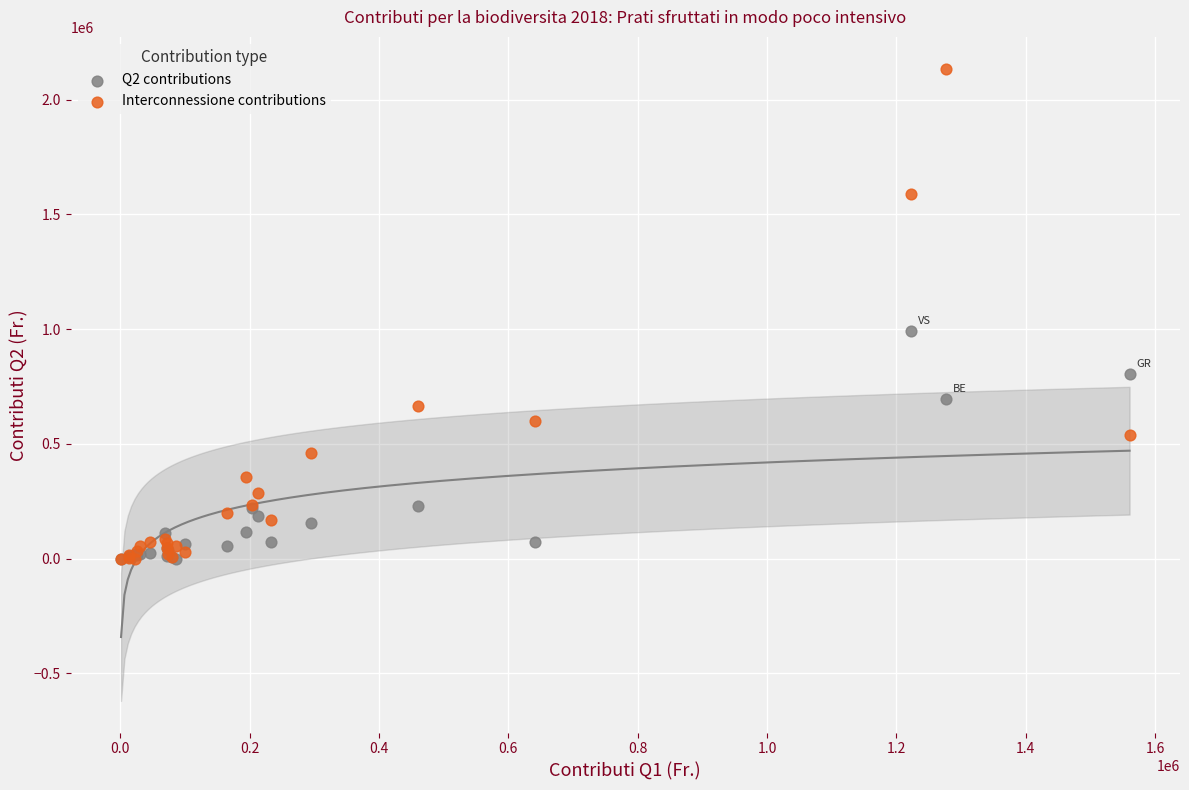

Which series reaches the maximum Y coordinate?

Interconnessione contributions